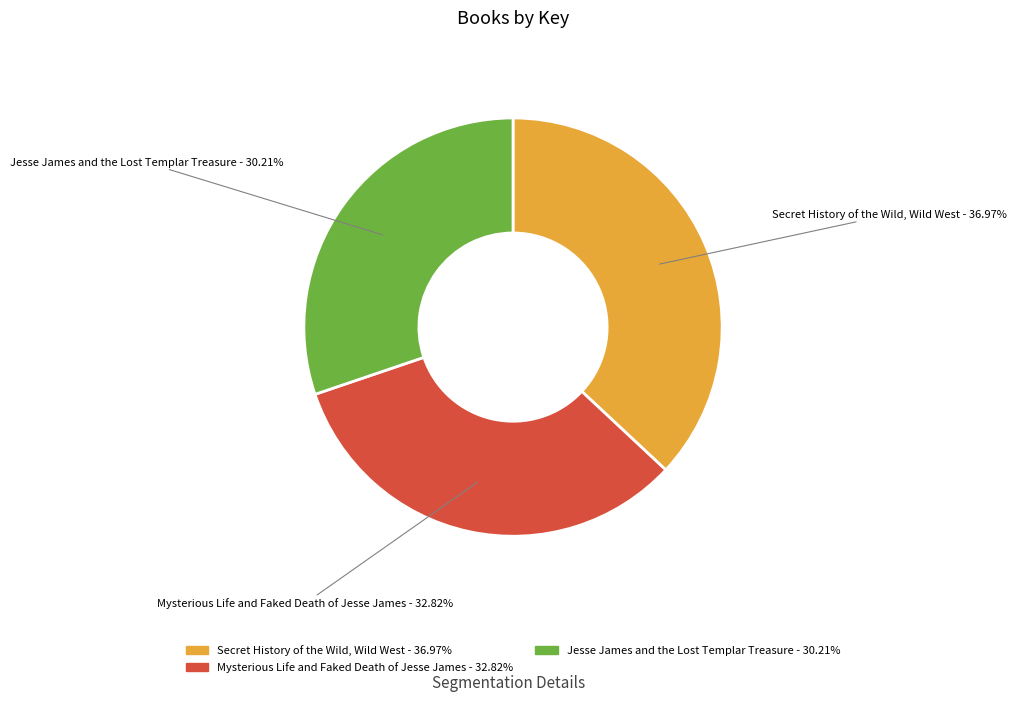

How many slices are in this pie chart?

3